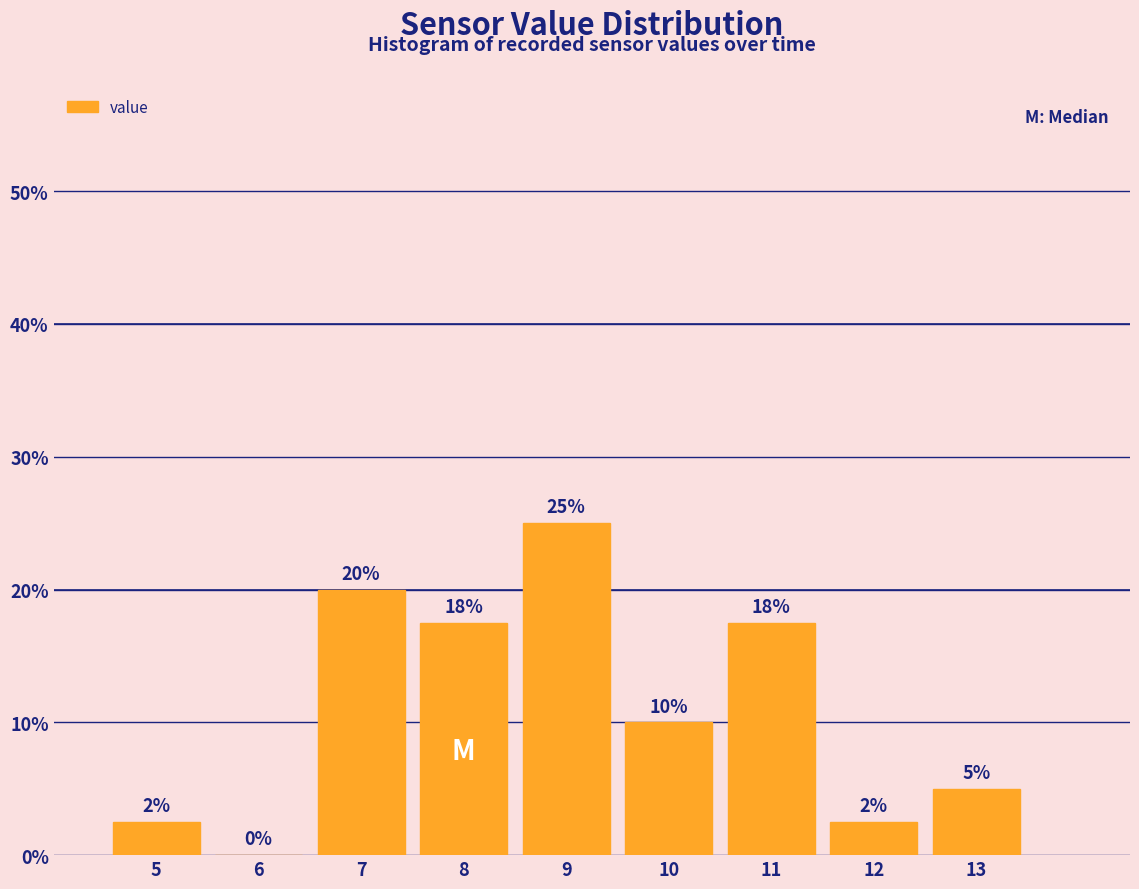

Which range on the x-axis has the tallest bar?

8.5 to 9.5